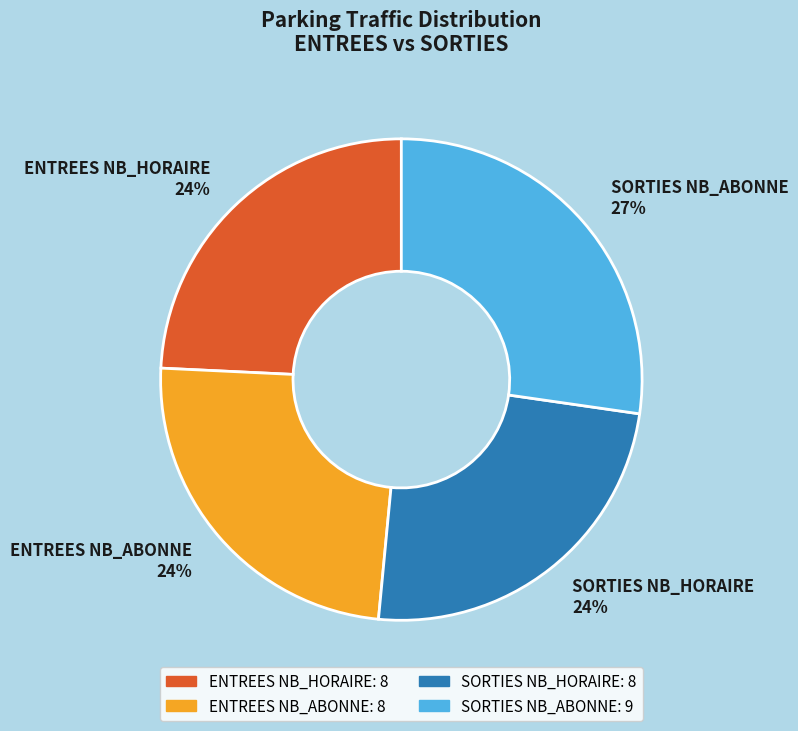

True or false: ENTREES NB_ABONNE accounts for 24% of the total.

True